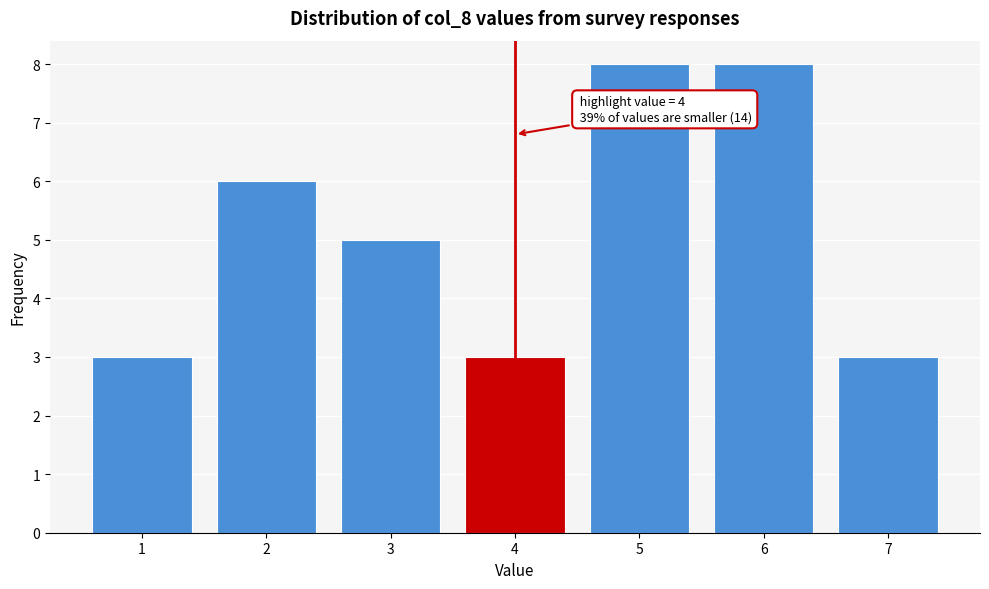

Reading left to right, what are all the values shown in this chart?

1=3	2=6	3=5	4=3	5=8	6=8	7=3